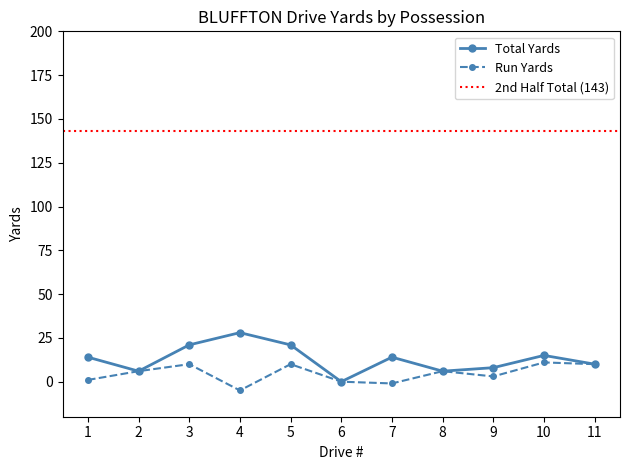

Where is BLUFFTON Total Yards nearest to the value 14?

1